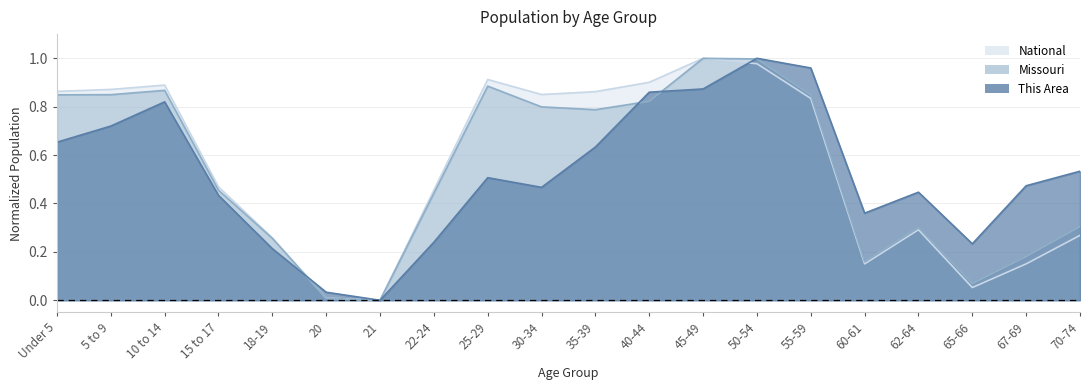

Reading left to right, extract all data points from this chart.

This Area: 0.7	0.7	0.8	0.4	0.2	0.0	0.0	0.2	0.5	0.5	0.6	0.9	0.9	1.0	1.0	0.4	0.4	0.2	0.5	0.5
Missouri: 0.8	0.8	0.9	0.5	0.3	0.0	0.0	0.4	0.9	0.8	0.8	0.8	1.0	1.0	0.8	0.2	0.3	0.1	0.2	0.3
National: 0.9	0.9	0.9	0.5	0.3	0.0	0.0	0.5	0.9	0.9	0.9	0.9	1.0	1.0	0.8	0.2	0.3	0.1	0.2	0.3